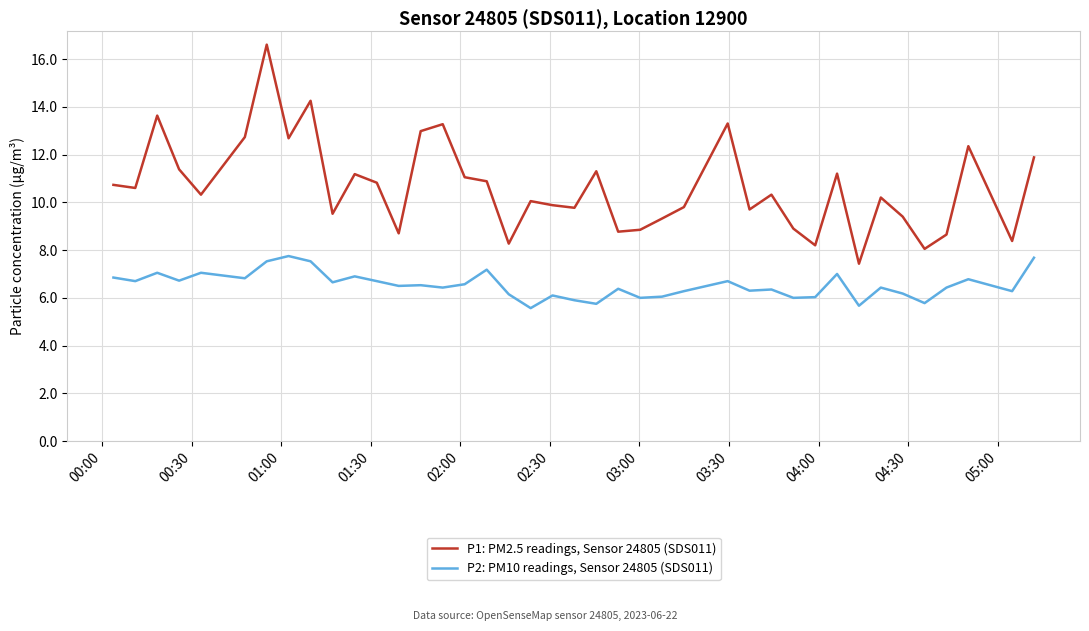

What is the difference between the maximum and minimum values in the P2: PM10 readings, Sensor 24805 (SDS011) series?

2.2